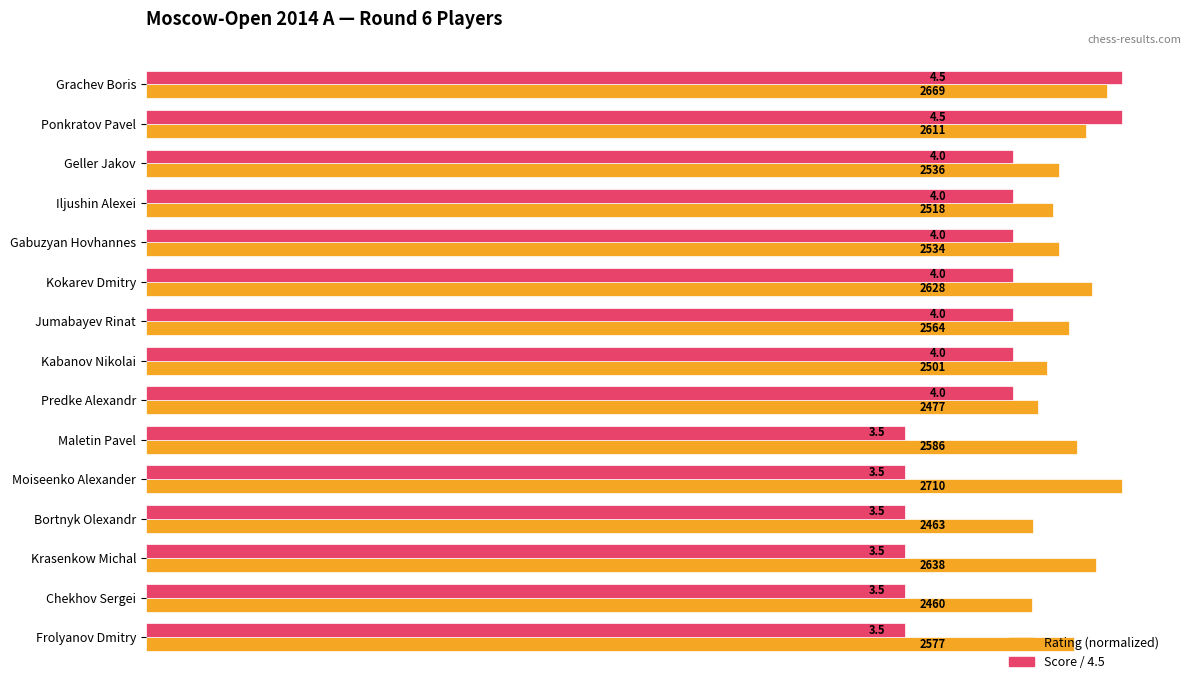

What is the maximum value shown in the chart?

1.0